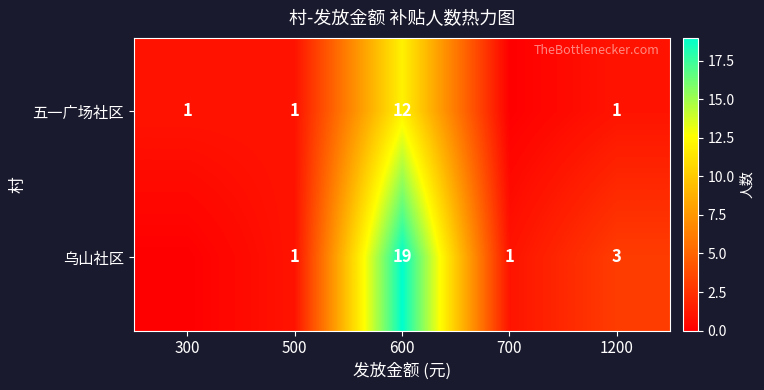

True or false: 乌山社区 has a value of 1 at 500.

True